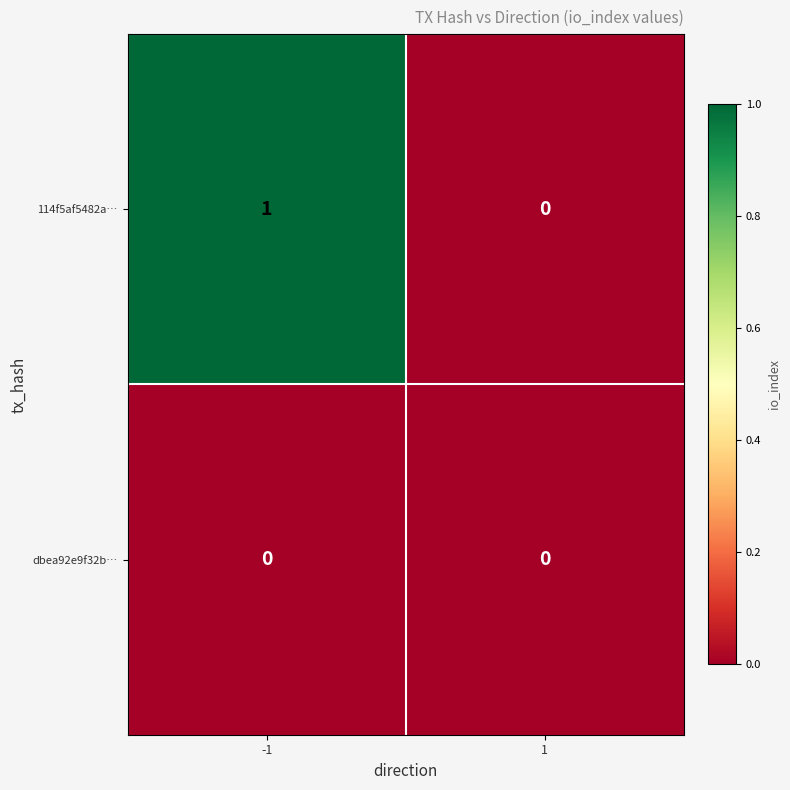

Which series has the largest total across all categories?

114f5af5482a…